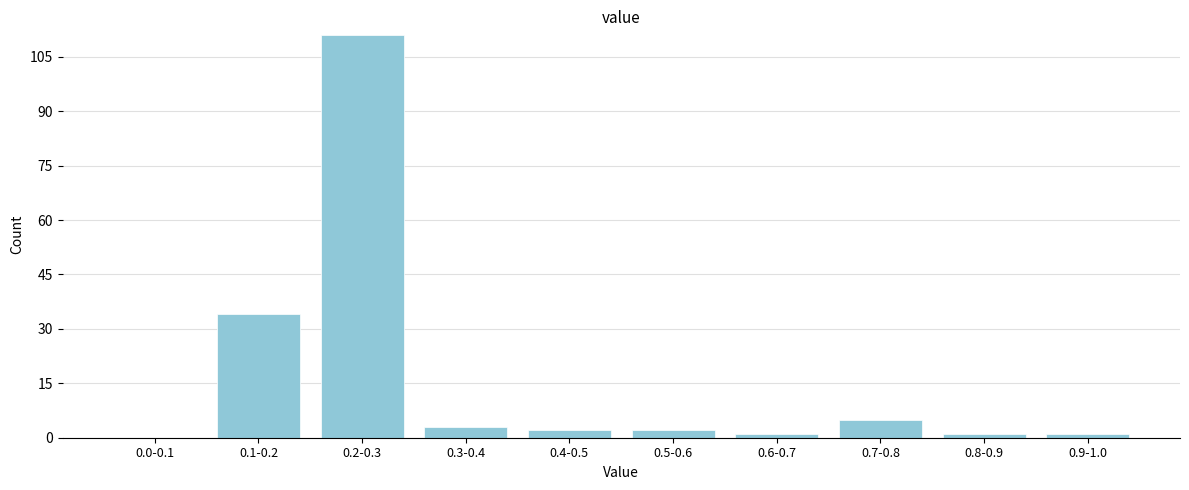

Reading left to right, what are all the values shown in this chart?

0.0-0.1=0	0.1-0.2=34	0.2-0.3=111	0.3-0.4=3	0.4-0.5=2	0.5-0.6=2	0.6-0.7=1	0.7-0.8=5	0.8-0.9=1	0.9-1.0=1